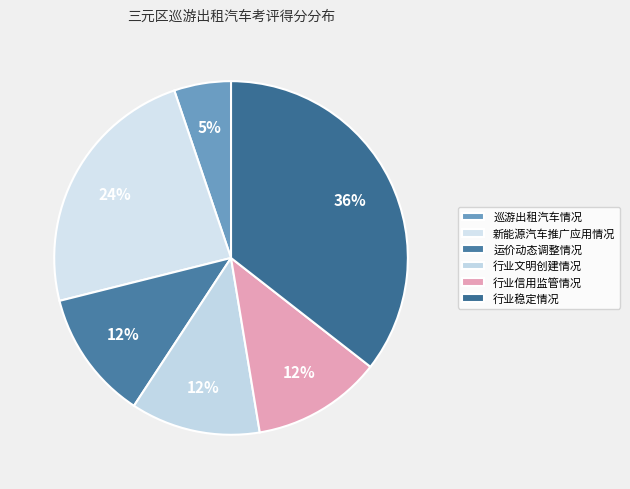

Between 巡游出租汽车情况 and 行业信用监管情况, which is larger?

行业信用监管情况